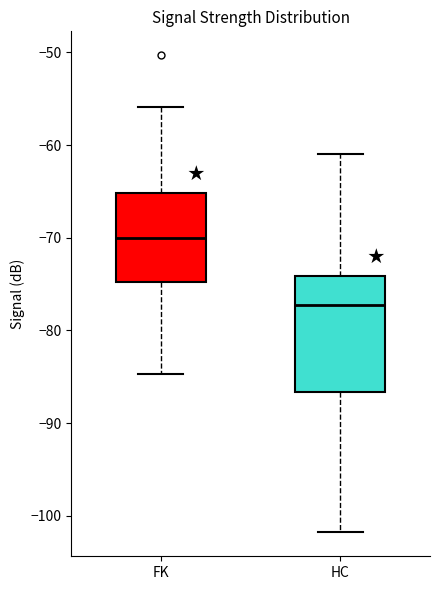

Reading left to right, transcribe this box plot: for each box, give where its median line is, the range the box spans, and where its two whiskers end, as read against the y-axis. The values are not printed on the chart, so give them approximately, as read against the axis.

FK: median -70, box -75 to -65, whiskers -85 to -56
HC: median -77, box -87 to -74, whiskers -102 to -61